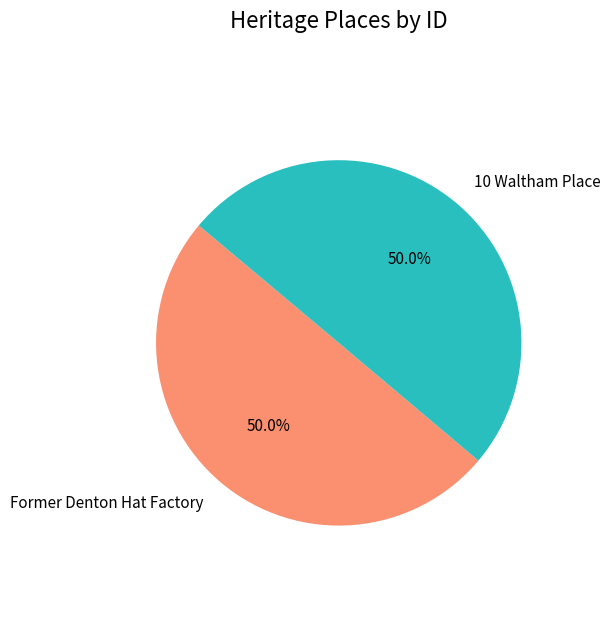

How much of the chart is everything except Former Denton Hat Factory?

50.0%